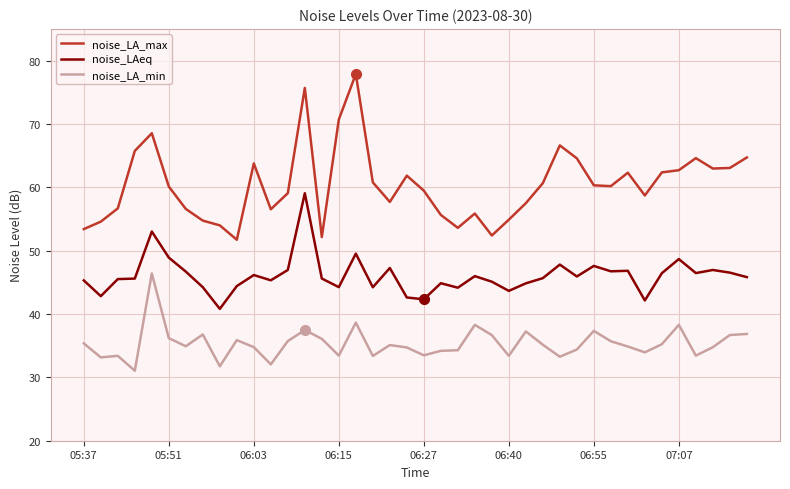

Which series has the widest spread of values?

noise_LA_max